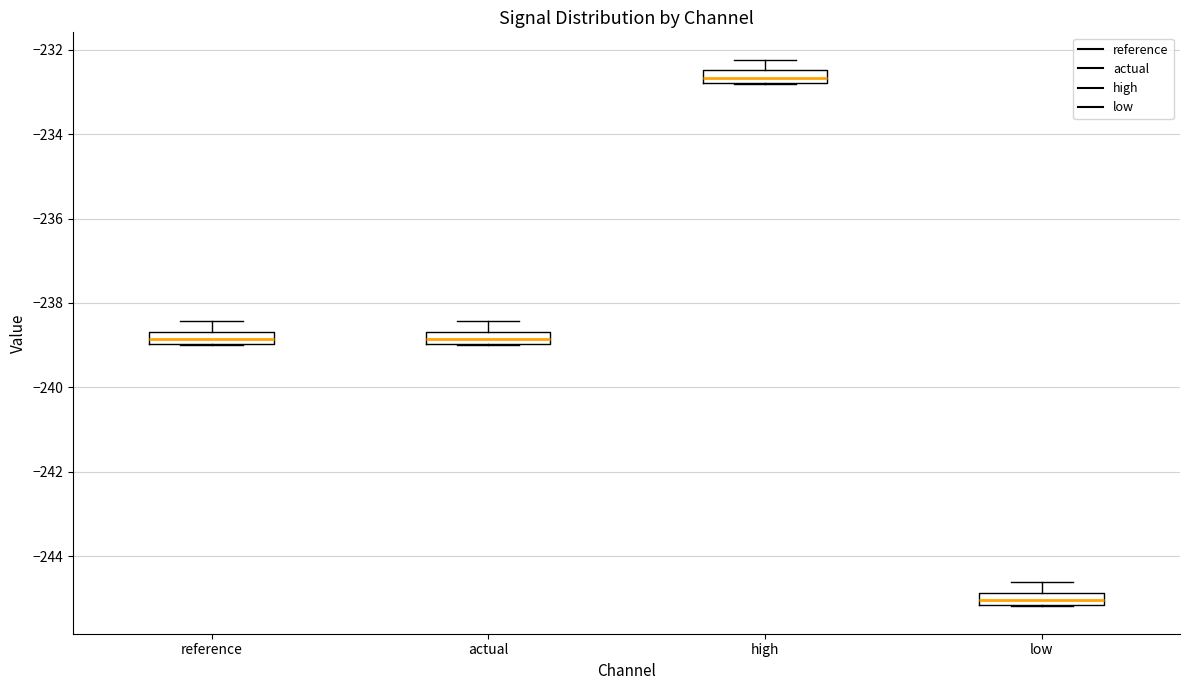

Which box's median line is the highest?

high